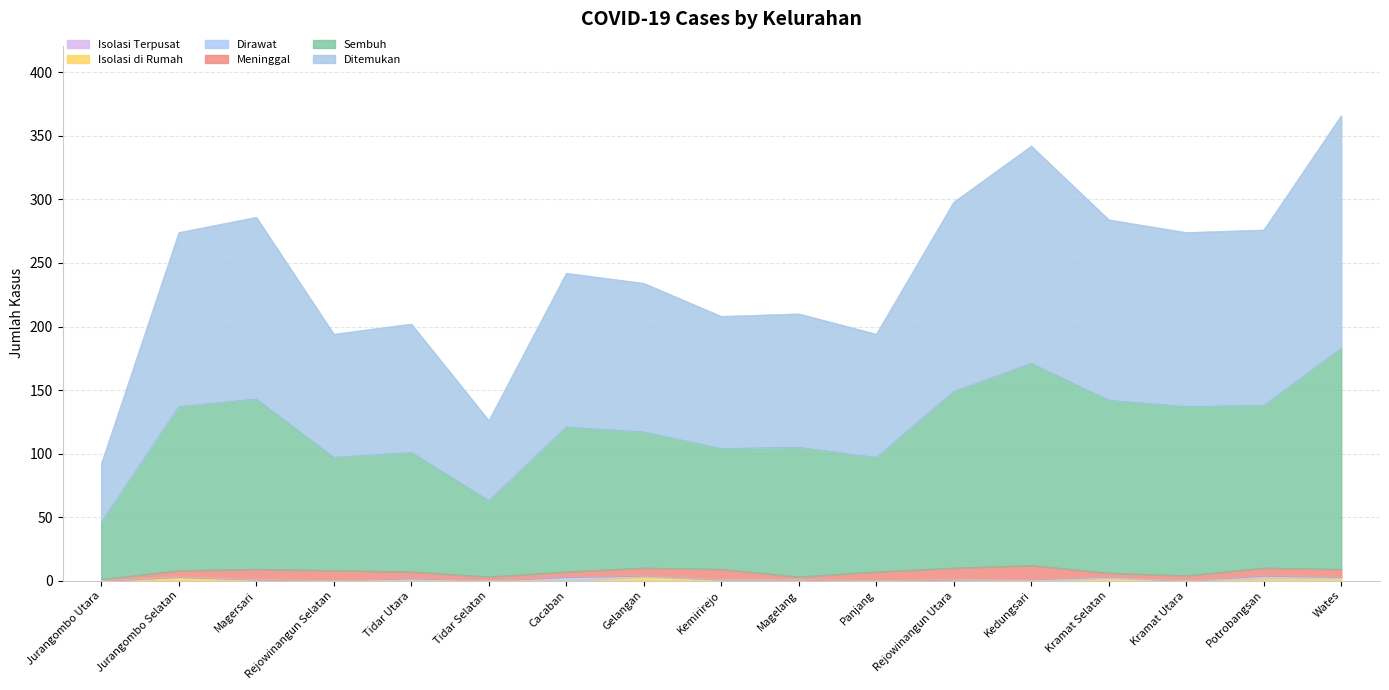

Which category has the lowest value in the Ditemukan series?

Jurangombo Utara